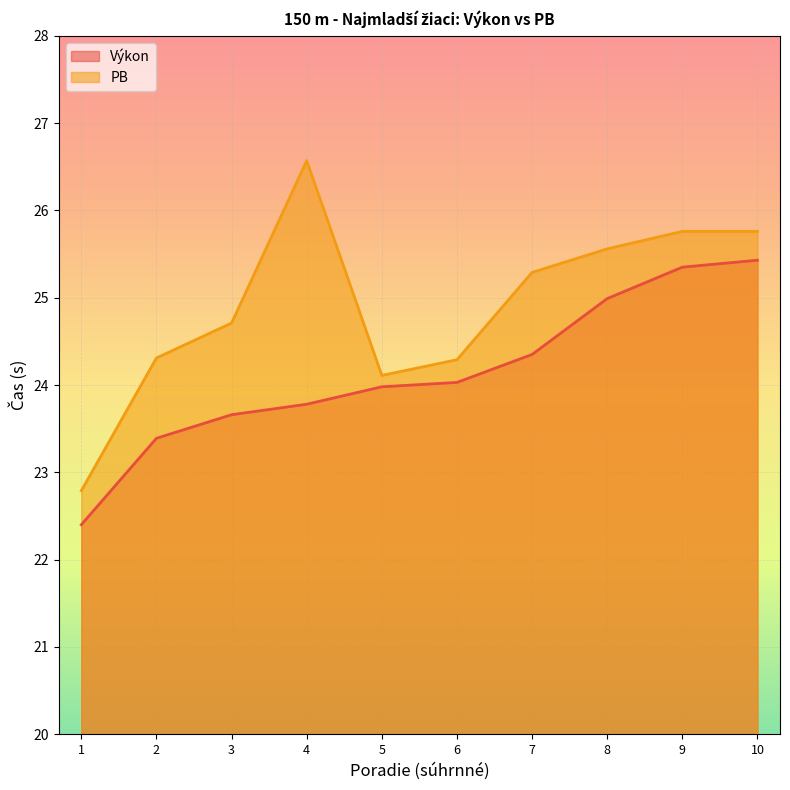

What is the total value across all series at 4?

50.4